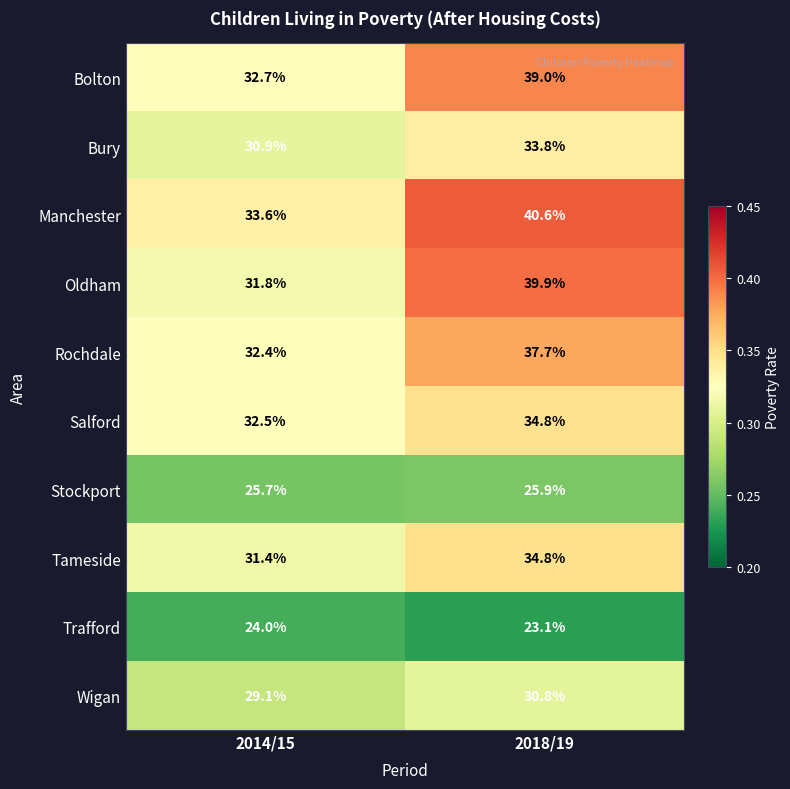

The Wigan series shows 29.1 at 2014/15. True or false?

True